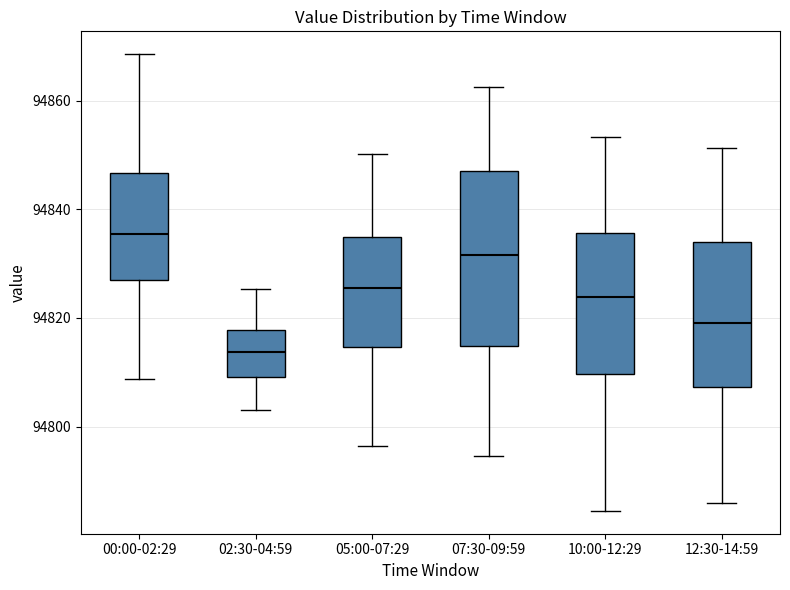

Where does the lower whisker of the box for 00:00-02:29 end on the y-axis? The values are not printed on the chart, so give them approximately, as read against the axis.

94808